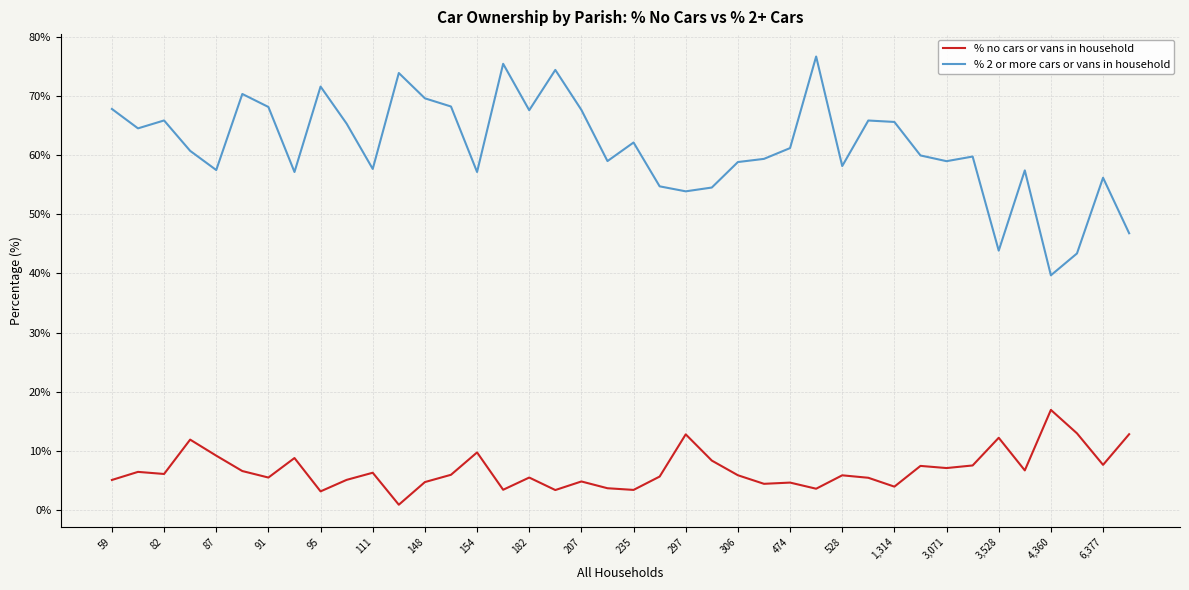

What is the maximum value for % no cars or vans in household?

16.9